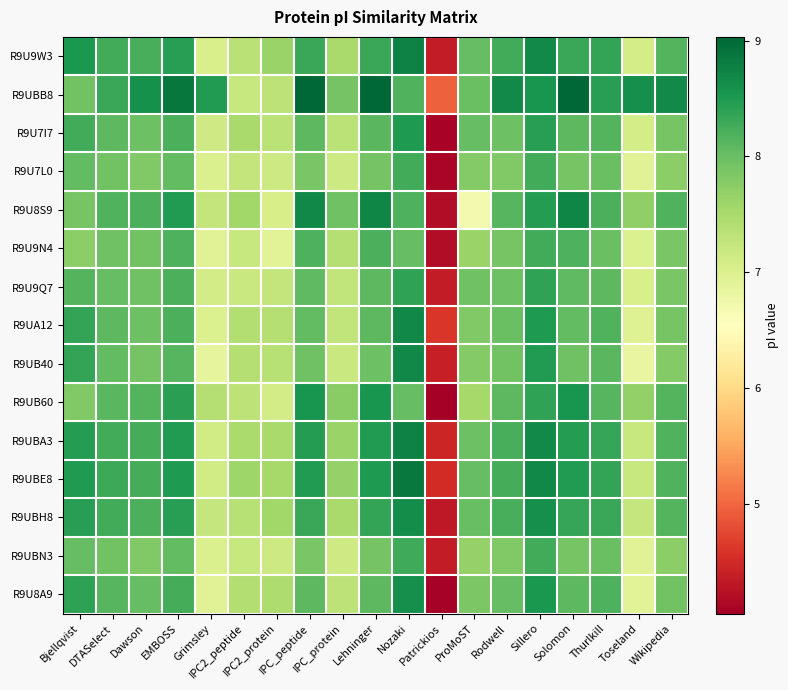

Between Bjellqvist and Nozaki, which is larger?

Nozaki